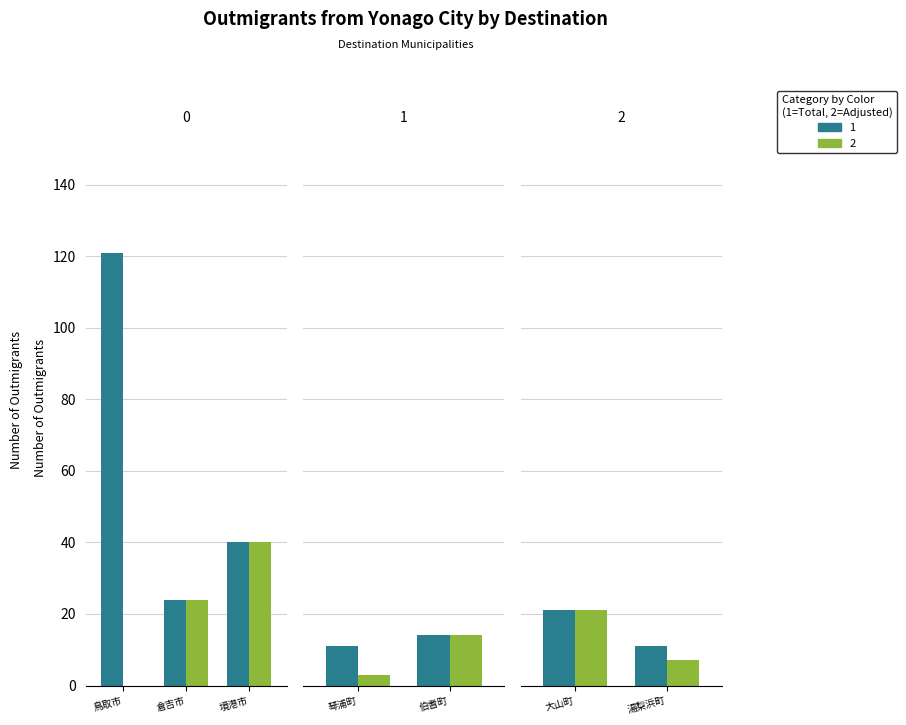

Is it true that 1 equals 41 at 倉吉市?

False